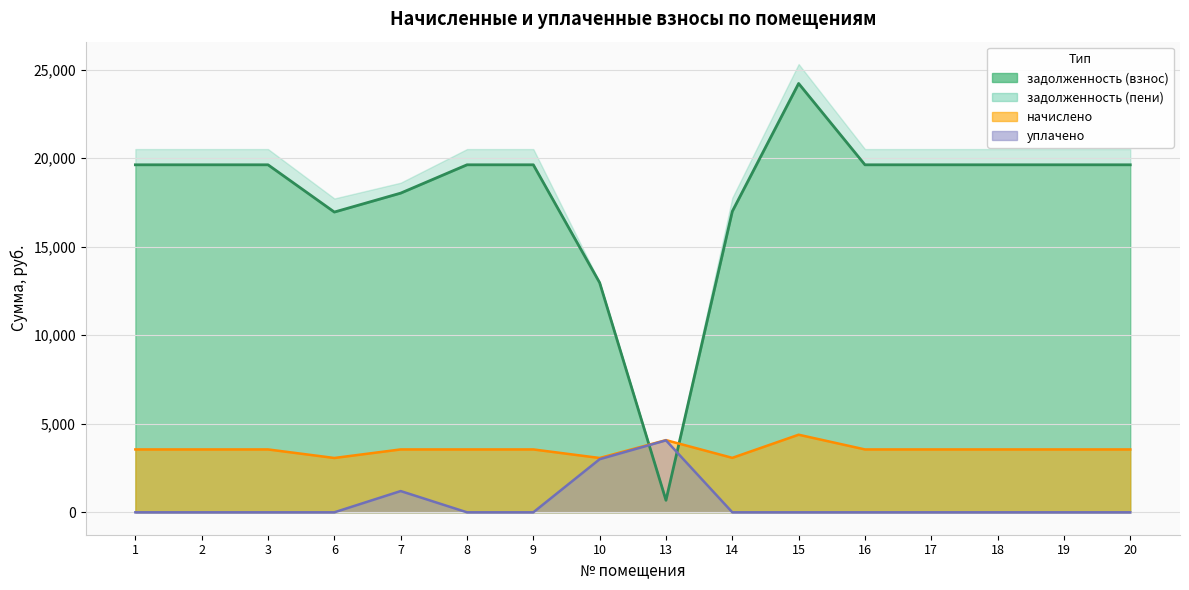

The начислено series shows 6096.6 at 3. True or false?

False